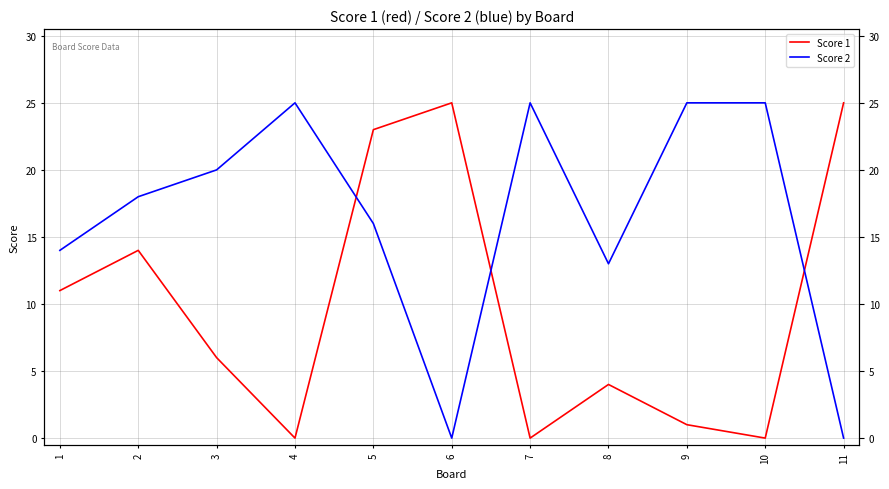

What is the difference between the maximum and second lowest values in the Score 2 series?

25